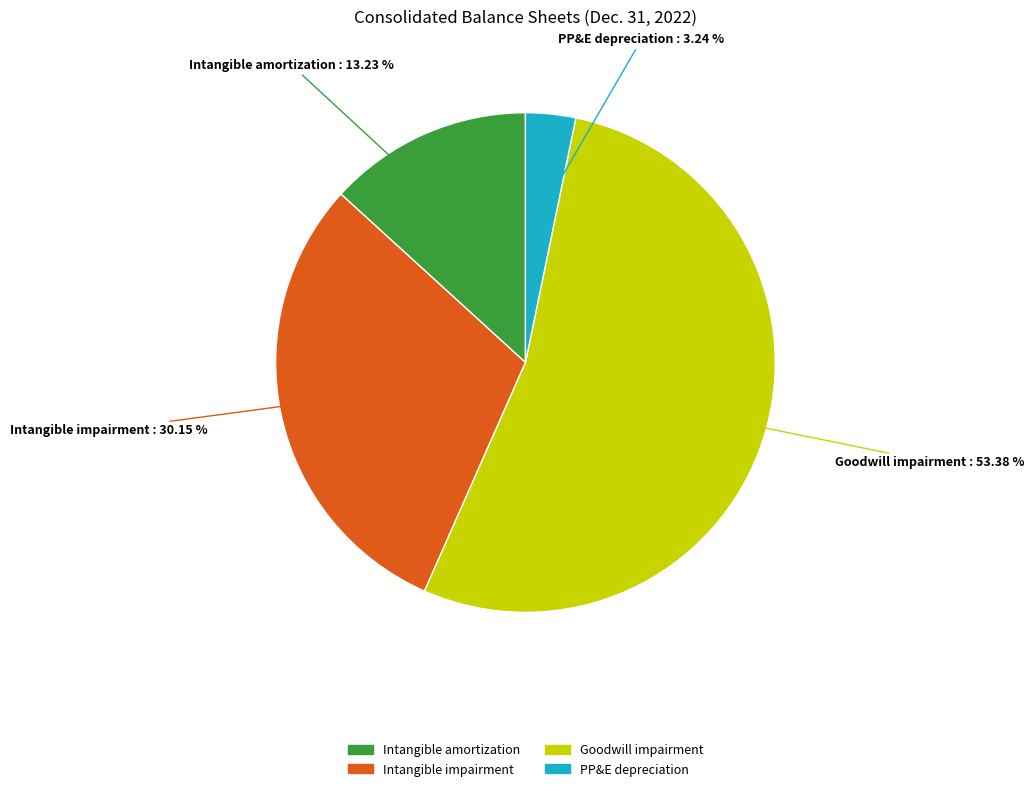

Is there any slice that represents more than half of the pie?

Yes